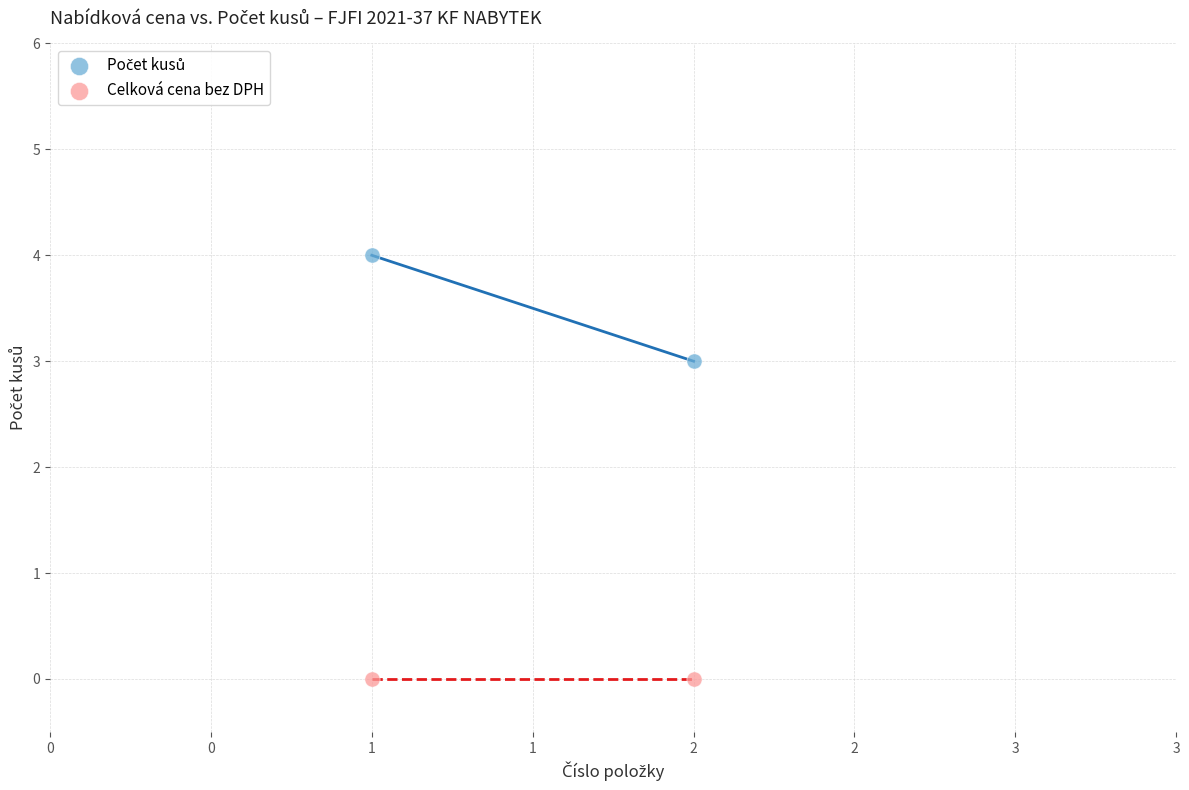

Across all series, what Y value is closest to 2?

3